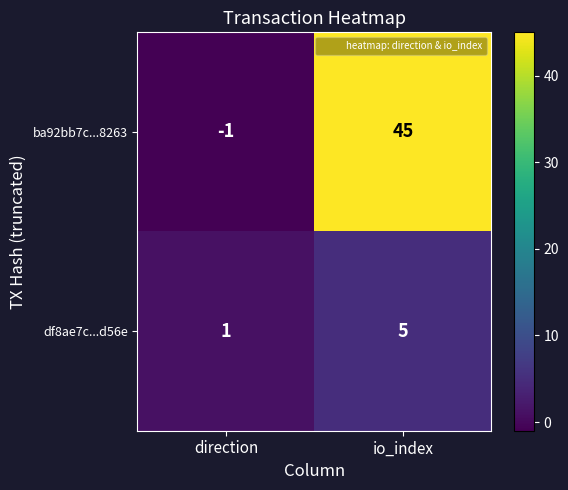

Rank the series by their average value, from lowest to highest.

df8ae7c...d56e, ba92bb7c...8263